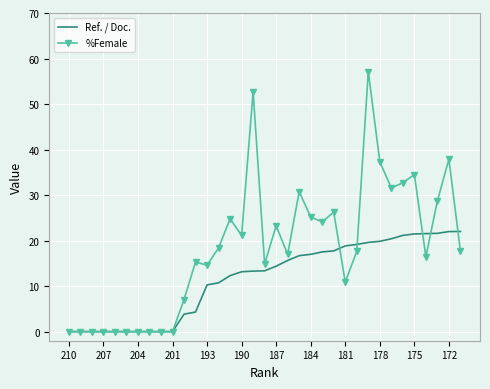

Which series has the largest total across all categories?

%Female